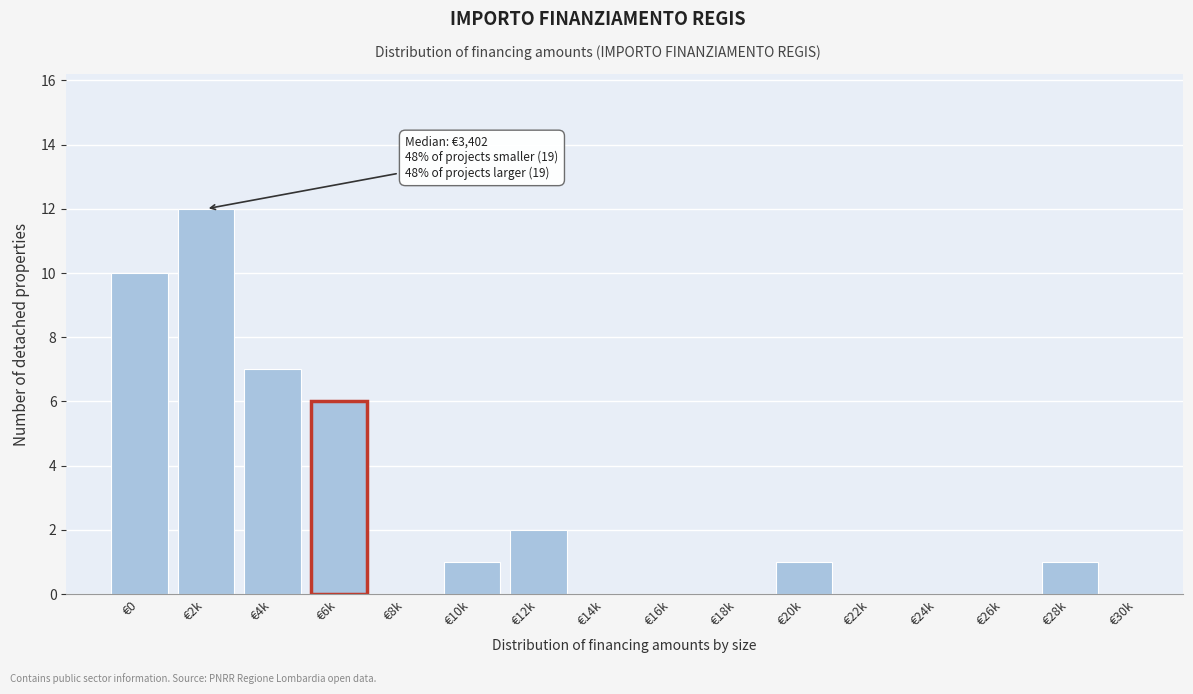

Reading left to right, transcribe all the data shown in this chart.

€0=10	€2k=12	€4k=7	€6k=6	€8k=0	€10k=1	€12k=2	€14k=0	€16k=0	€18k=0	€20k=1	€22k=0	€24k=0	€26k=0	€28k=1	€30k=0